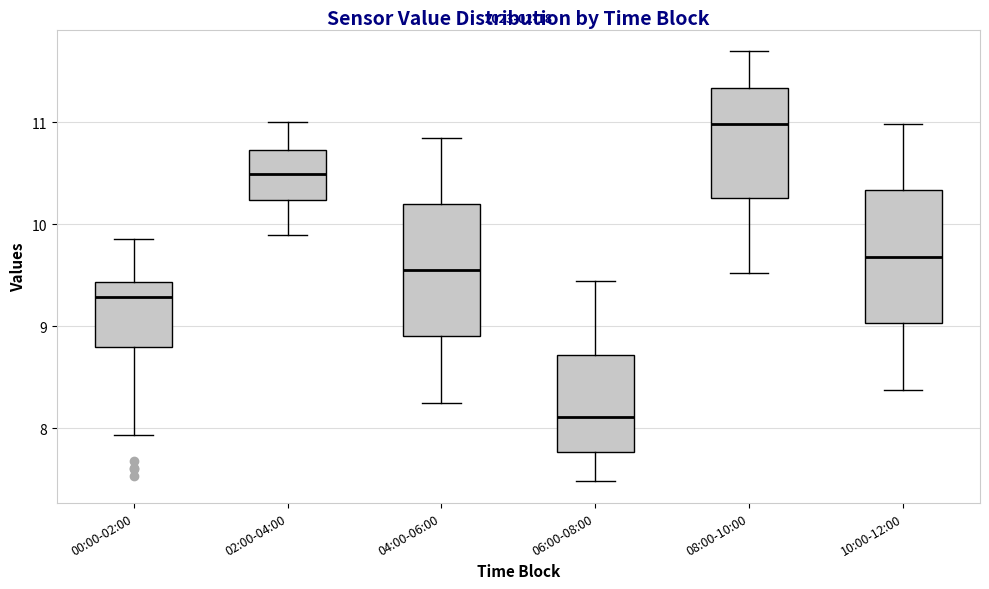

Which box's median line is the lowest?

06:00-08:00